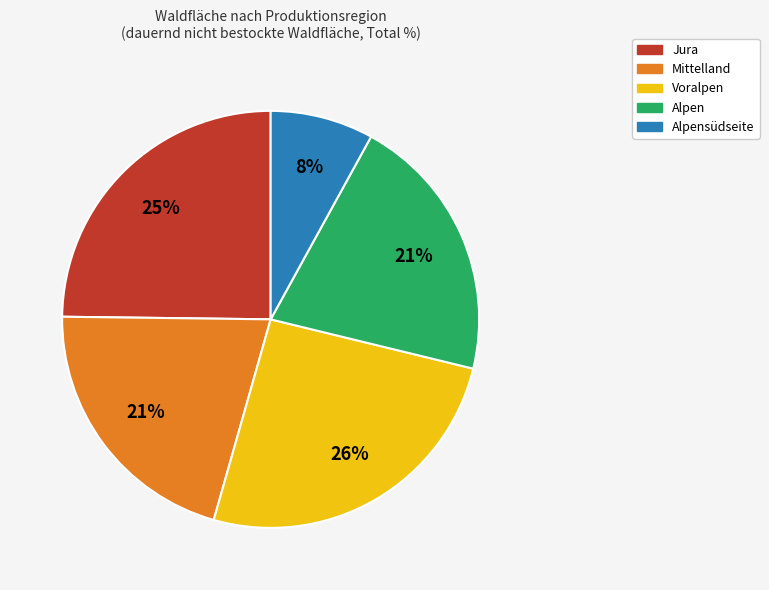

To the nearest percent, what is the difference between the largest and smallest slice percentages?

18%